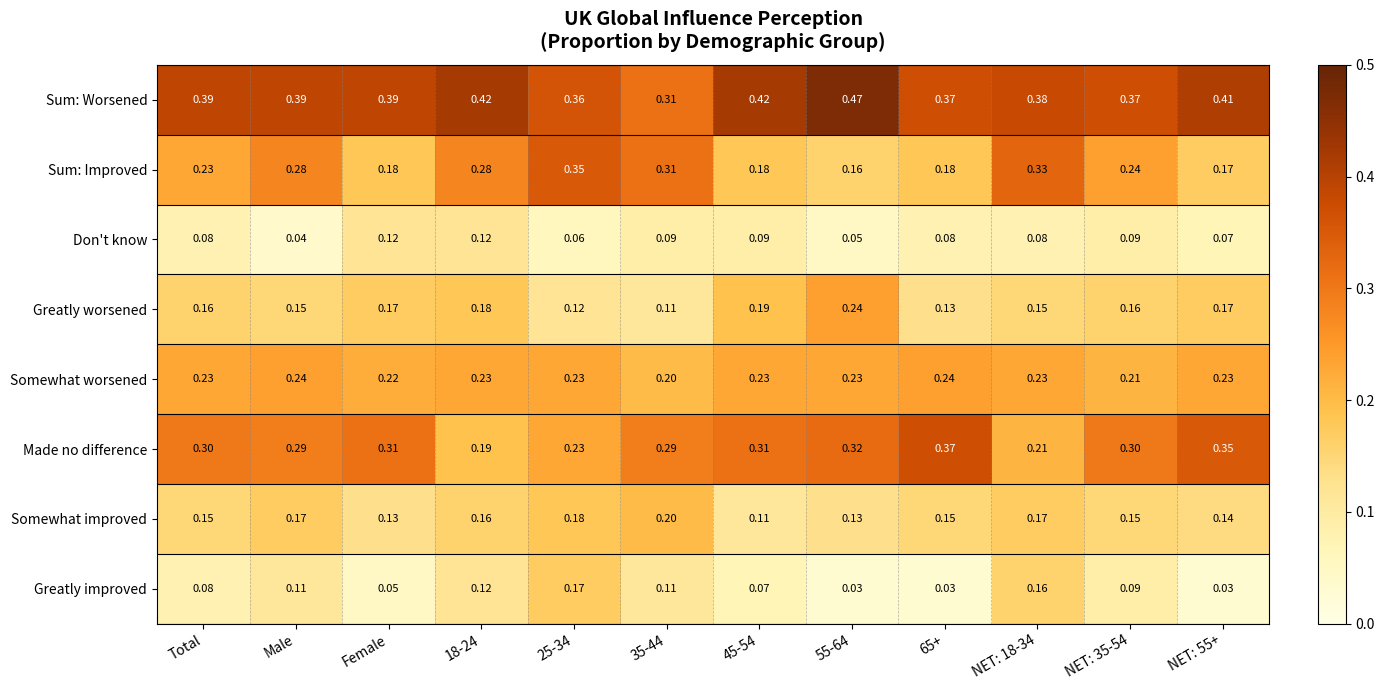

At 45-54, list the series in order from smallest to largest.

Greatly improved, Don't know, Somewhat improved, Sum: Improved, Greatly worsened, Somewhat worsened, Made no difference, Sum: Worsened